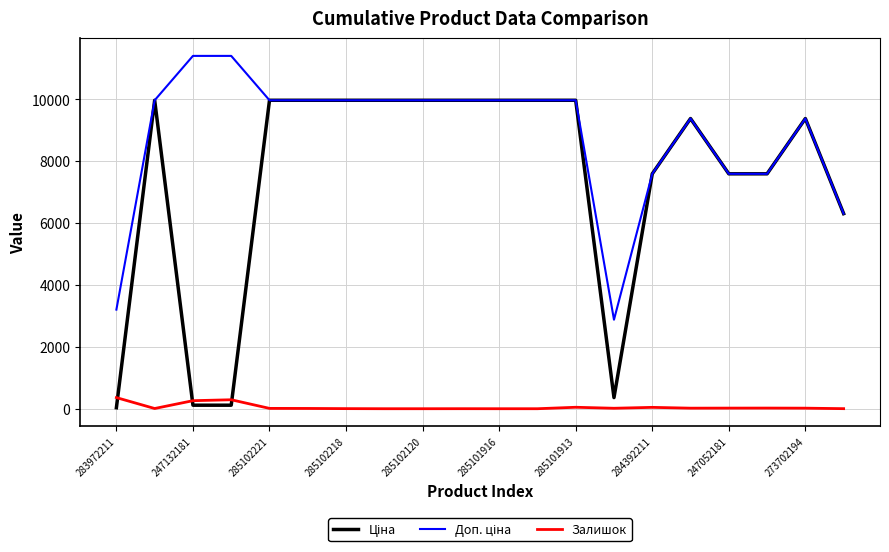

What is the average value of the Залишок series?

56.3